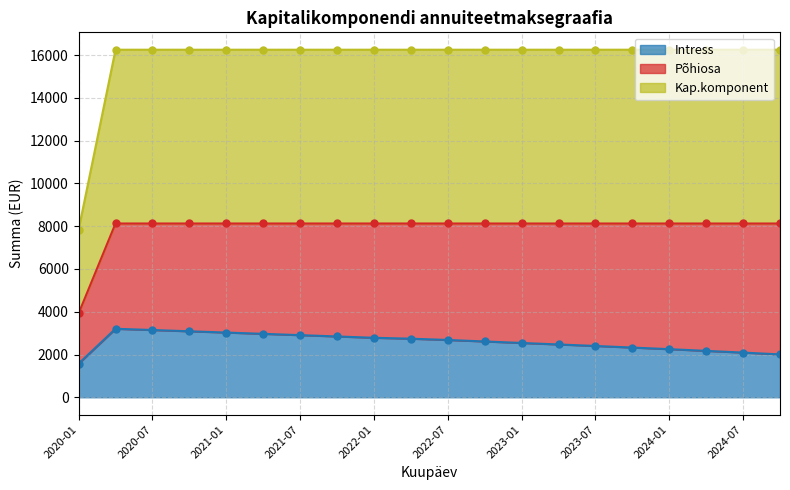

True or false: Intress and Kap.komponent intersect in this chart.

False